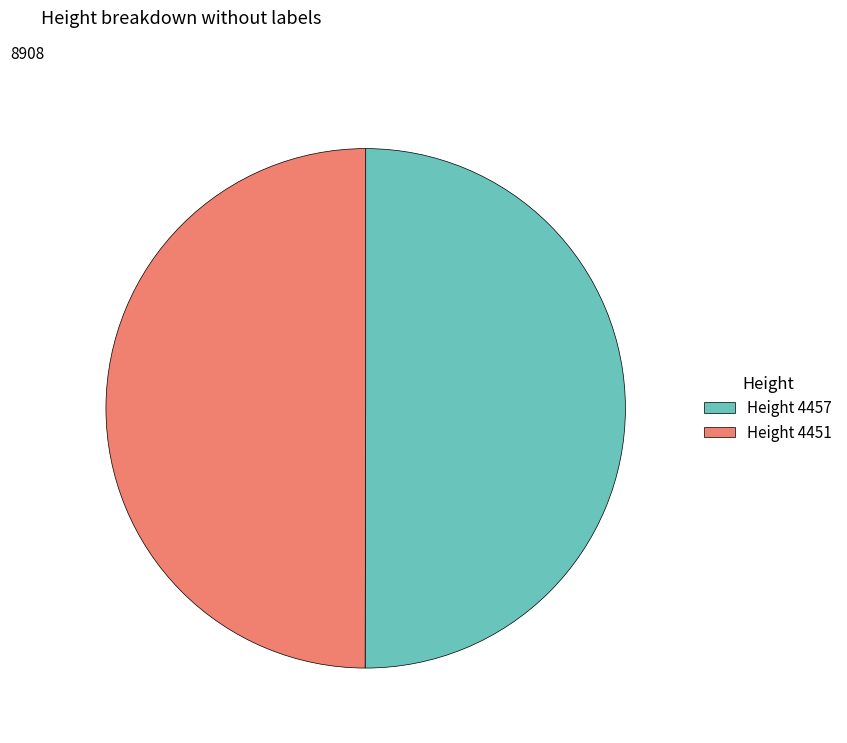

Count the number of slices in the pie.

2